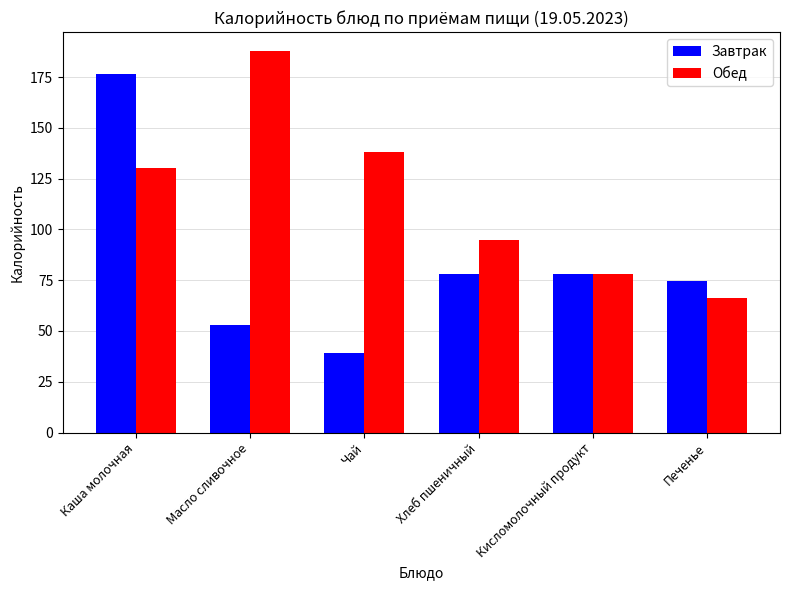

What is the difference between the highest and lowest values at Каша молочная?

46.4